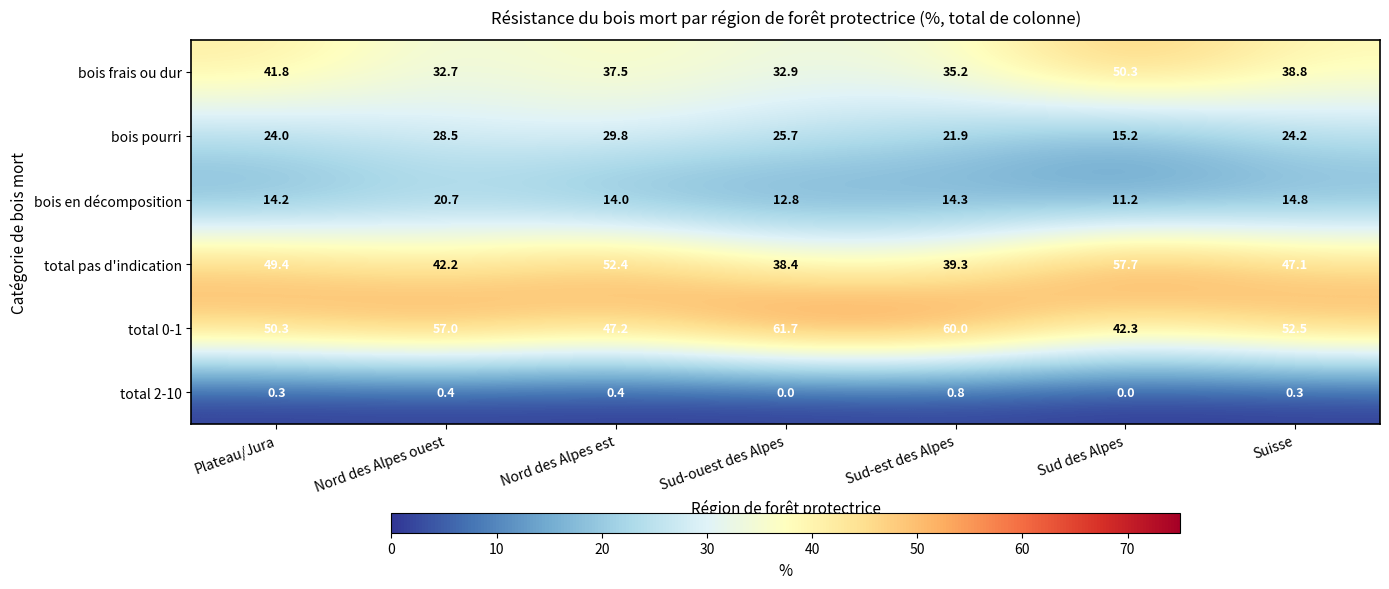

Which series changed the most between Plateau/Jura and Sud-ouest des Alpes?

total 0-1